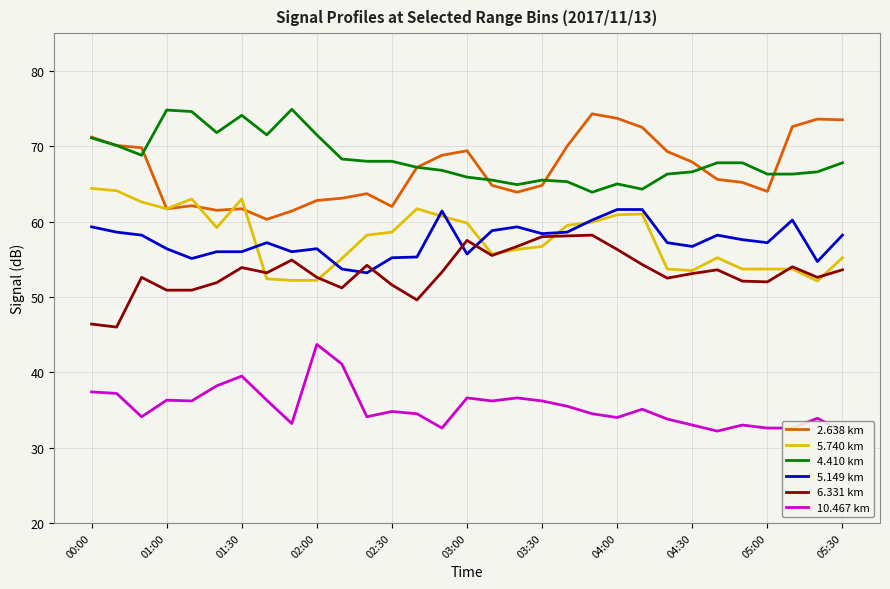

The value of 5.740 km at 05:30 is 55.2. True or false?

True